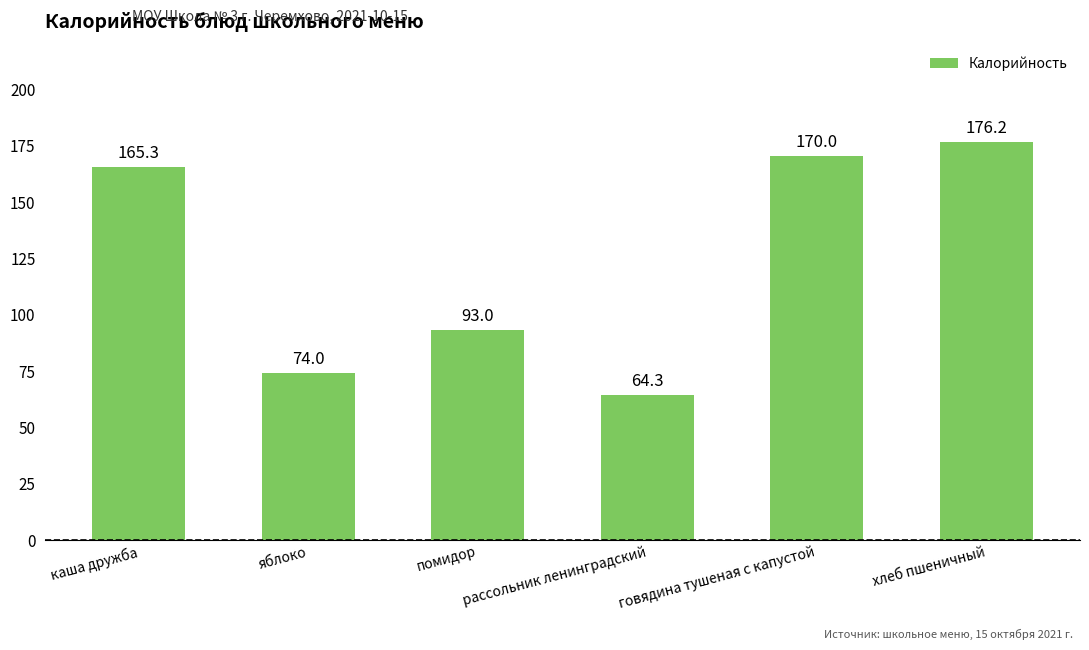

How many data points are less than 165?

3